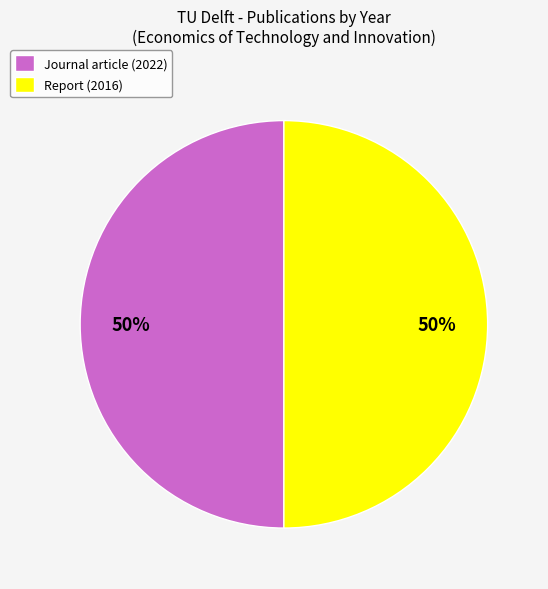

True or false: Journal article (2022) accounts for 50% of the total.

True